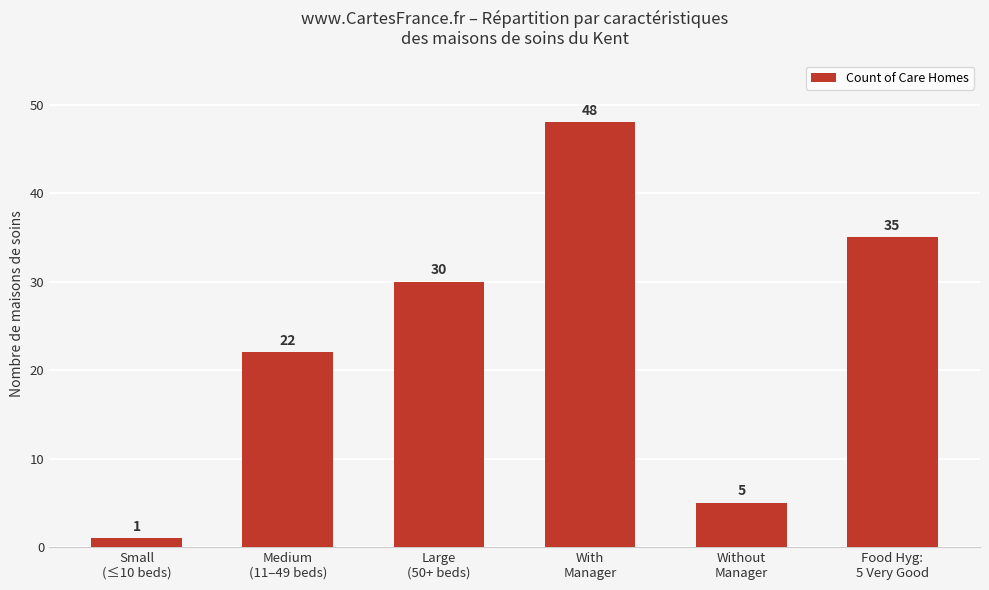

What is the greatest value displayed?

48